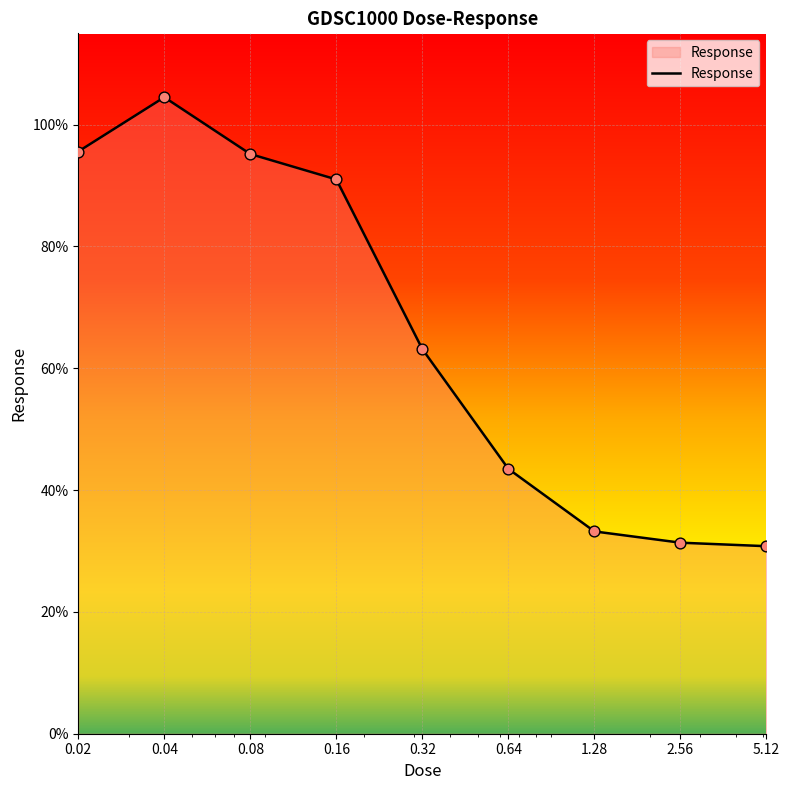

What is the difference between the maximum and minimum values?

73.7